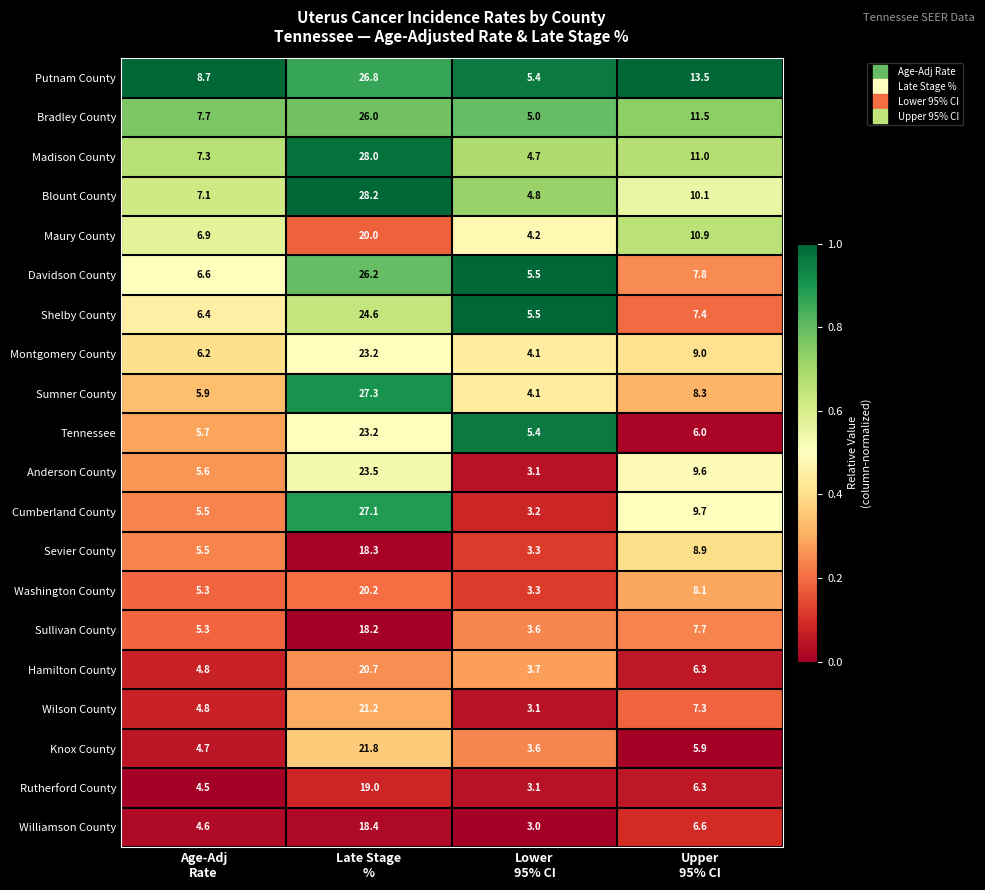

What is the difference between the maximum and minimum values in the Shelby County series?

19.1